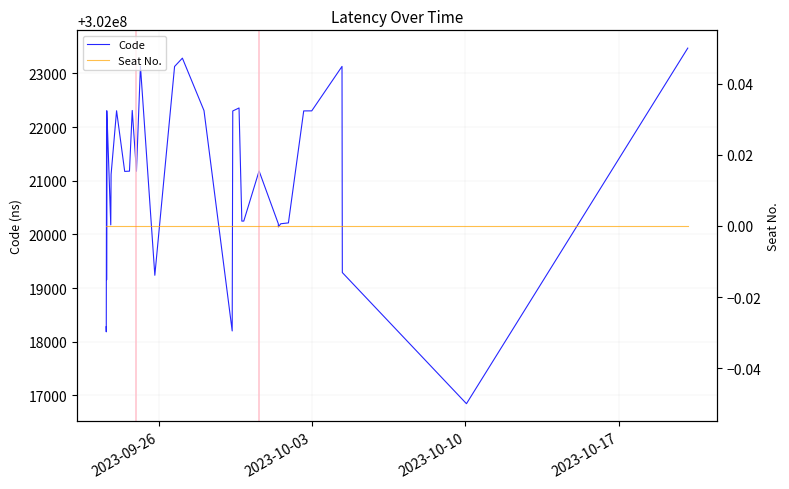

True or false: Seat No. and Code intersect in this chart.

False